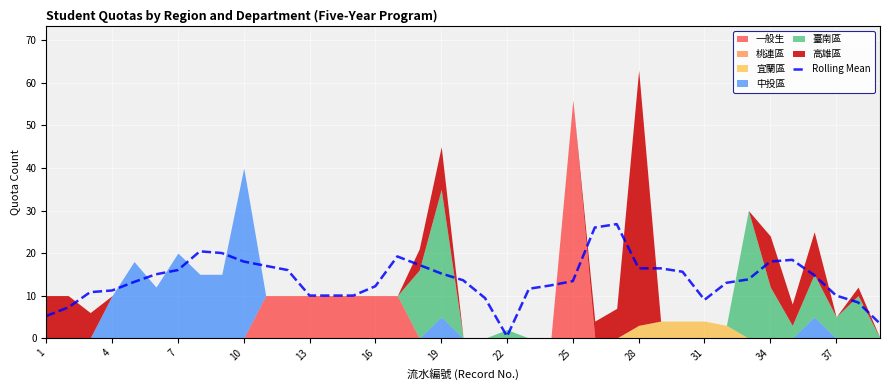

What is the highest value of the Rolling Mean series?

26.8